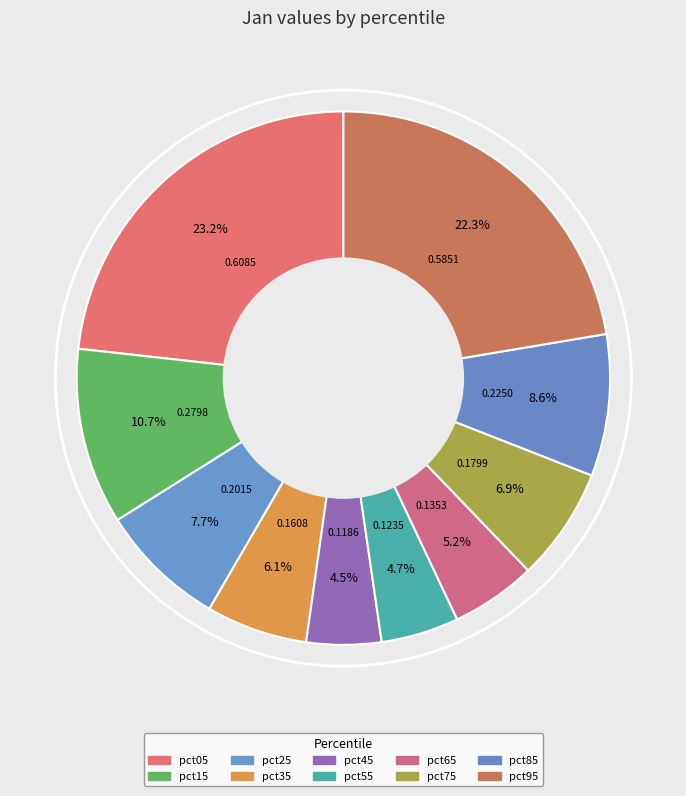

Rank the categories by value from lowest to highest.

pct45, pct55, pct65, pct35, pct75, pct25, pct85, pct15, pct95, pct05